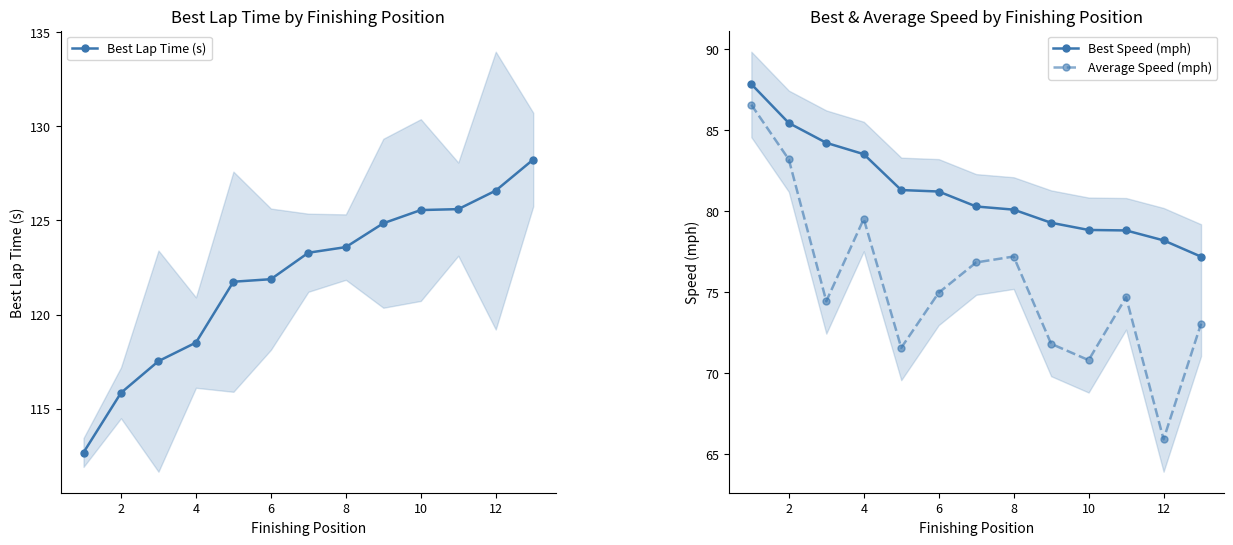

What is the approximate value of Average Speed (mph) at 2?

83.2